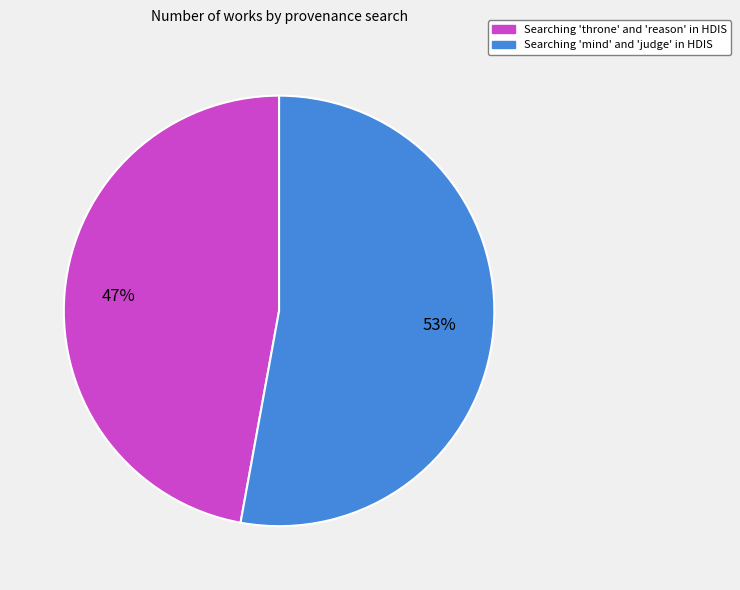

To the nearest percent, what portion does Searching 'mind' and 'judge' in HDIS represent?

53%